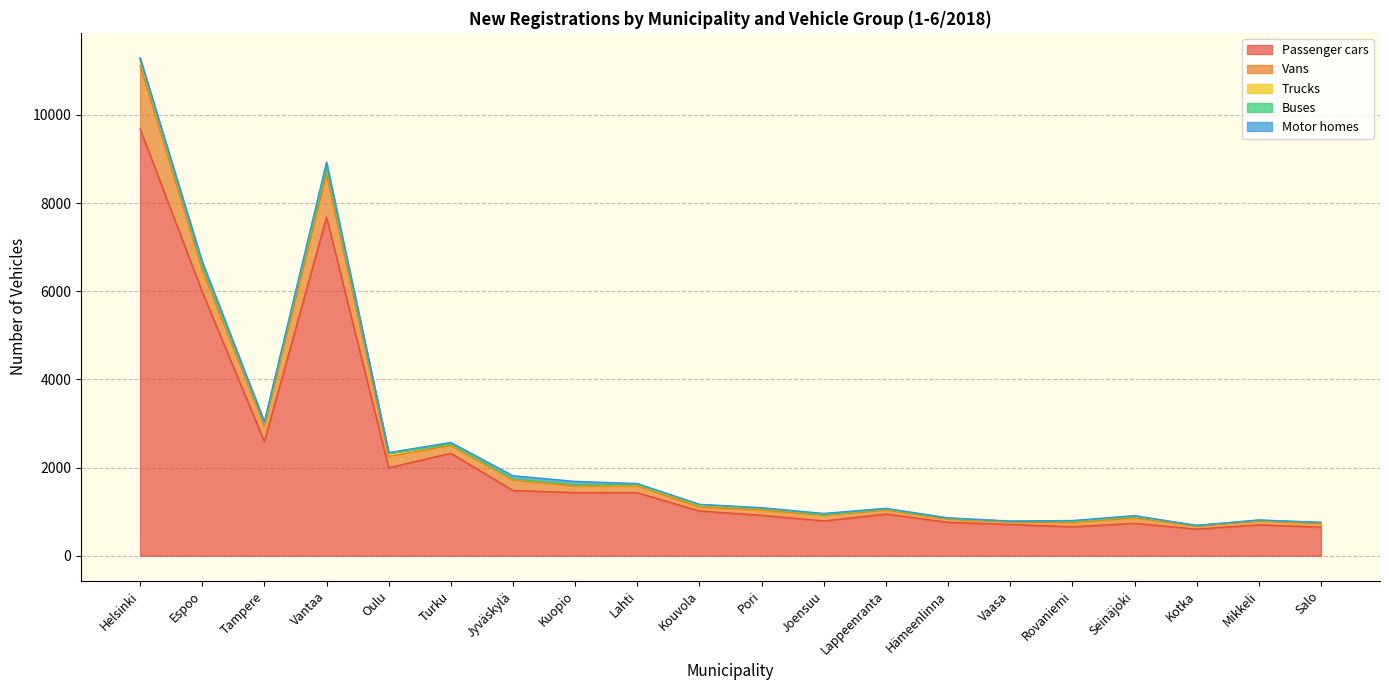

Which series has the largest total across all categories?

Passenger cars